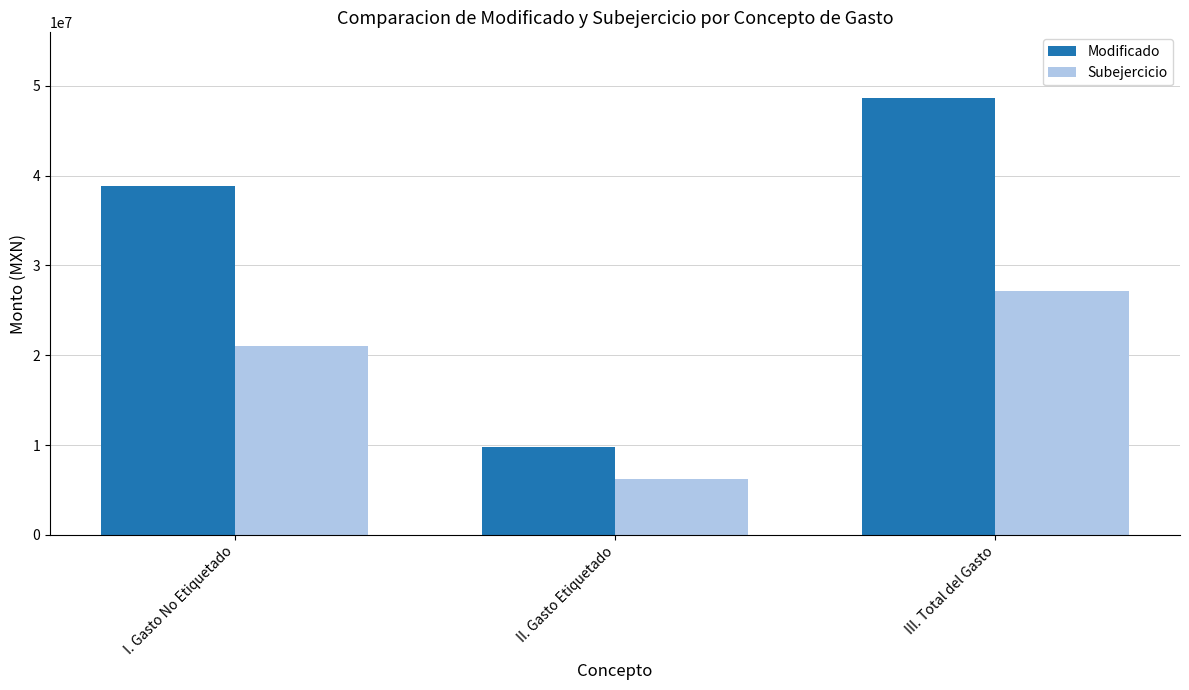

How many values in the Subejercicio series are below 20969473?

1